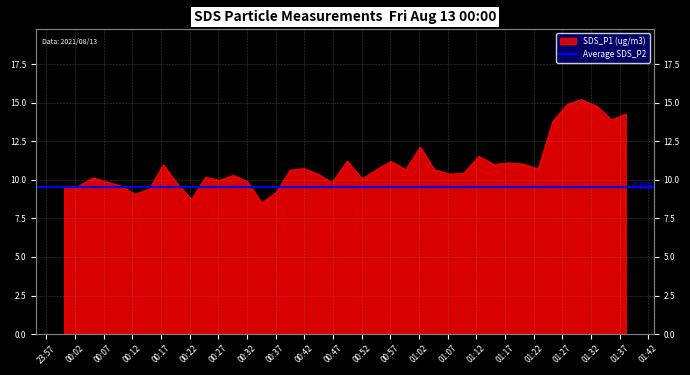

The chart shows a value of 8.7 at 2021/08/13 00:22:19. True or false?

True